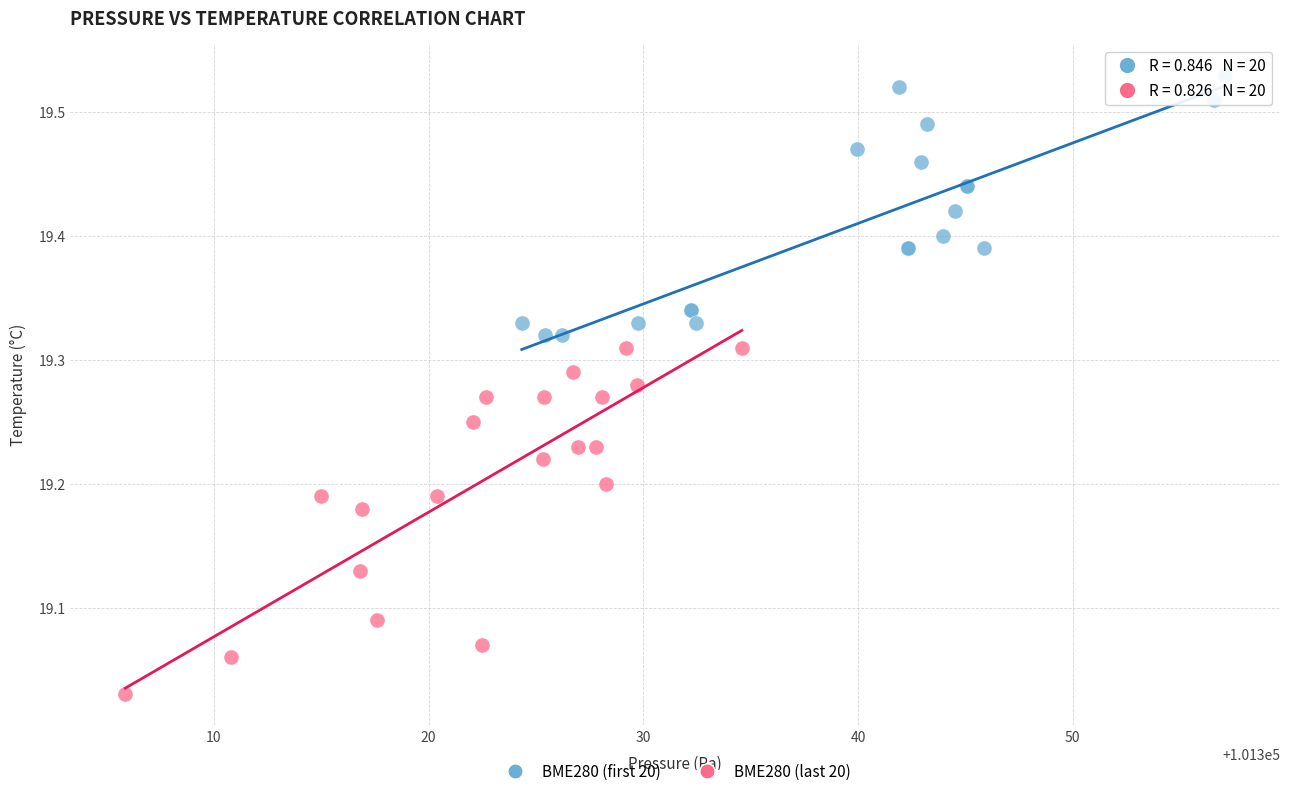

Which series has the widest spread of Y values?

BME280 (last 20)